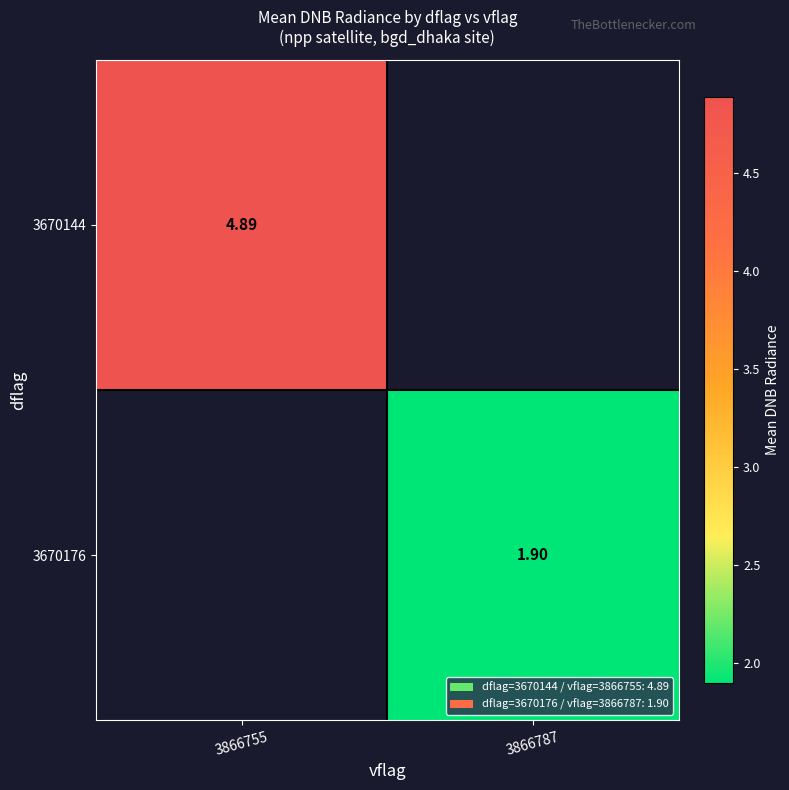

Is the value of 3670176 at 3866787 greater than the value of 3670144 at 3866755?

No